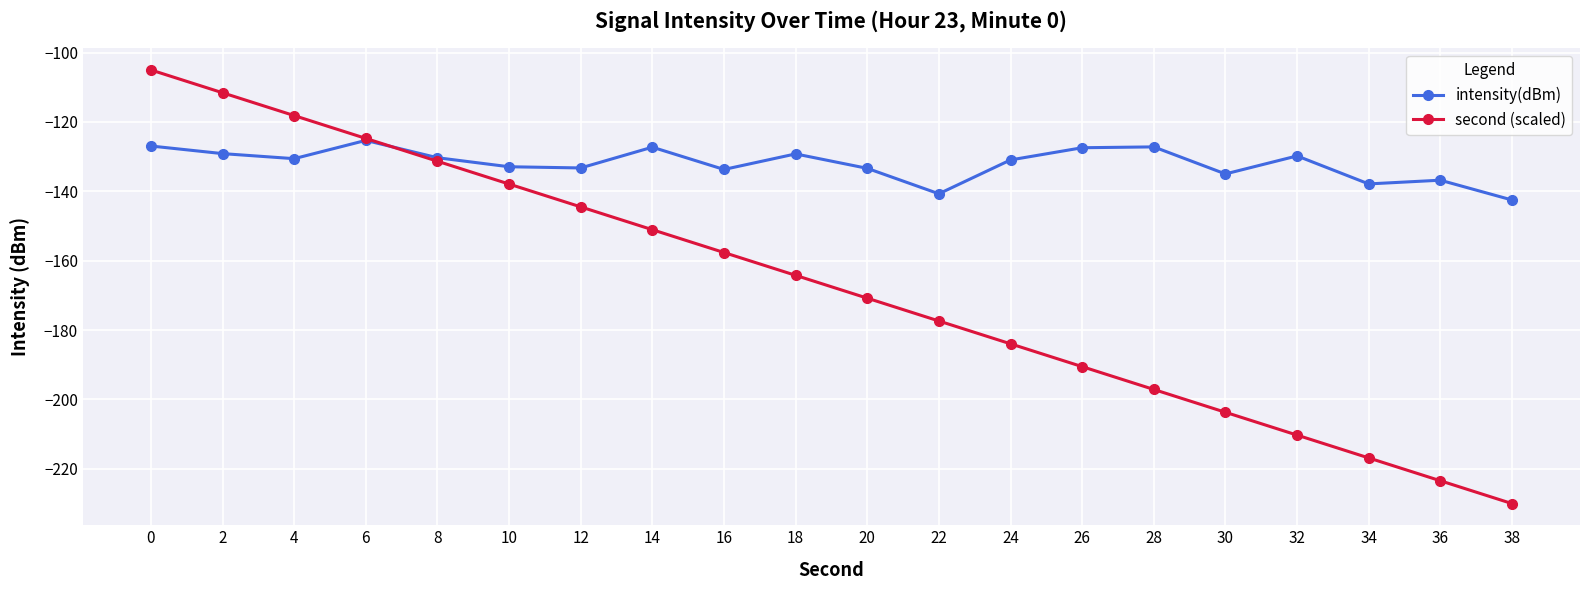

What is the difference between the highest and lowest values at 34?

79.0